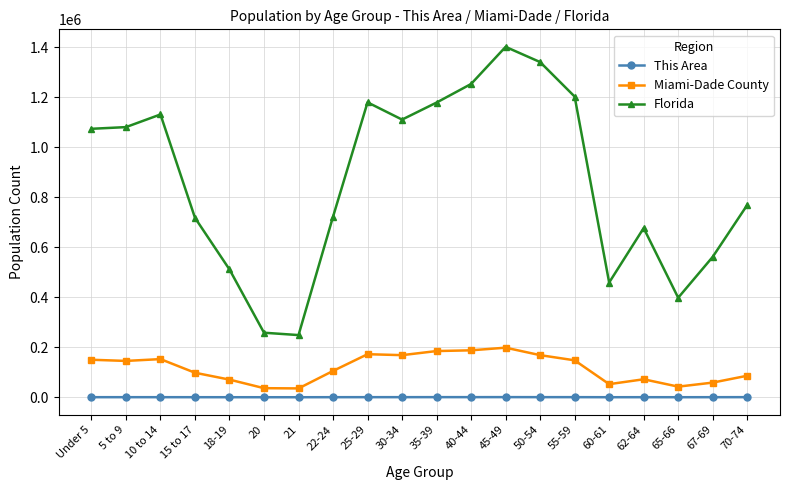

At how many categories does at least one series exceed 590499?

14